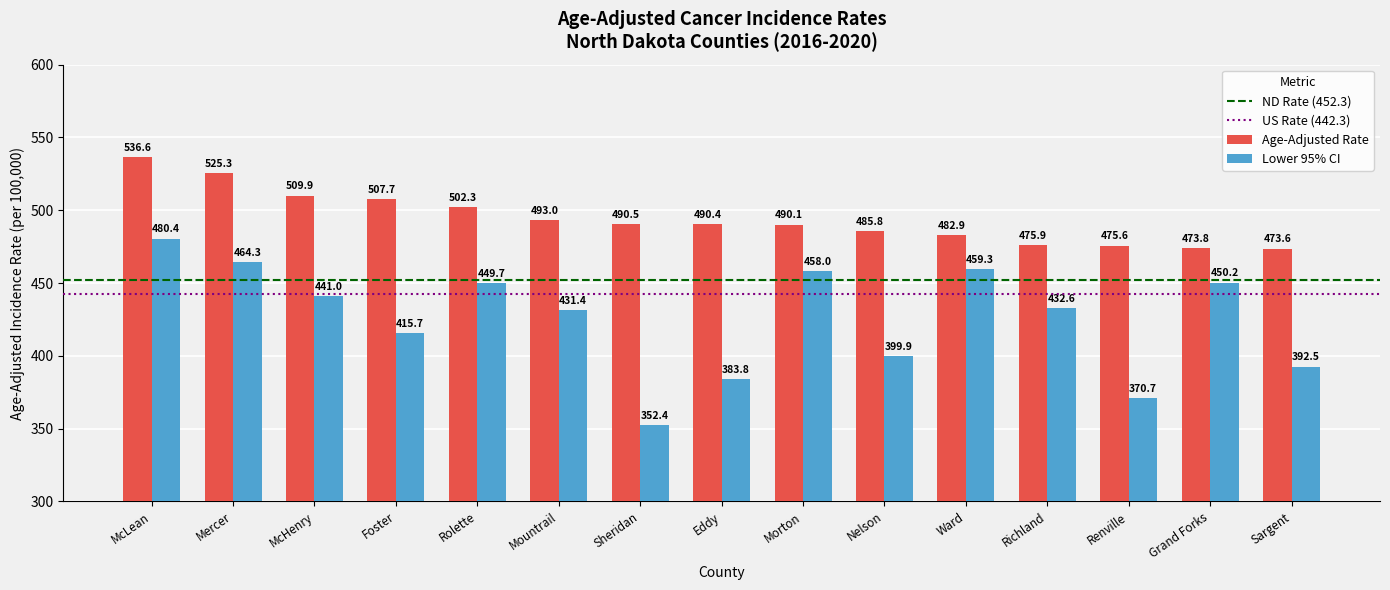

Where does the Age-Adjusted Rate series first go above 490?

McLean